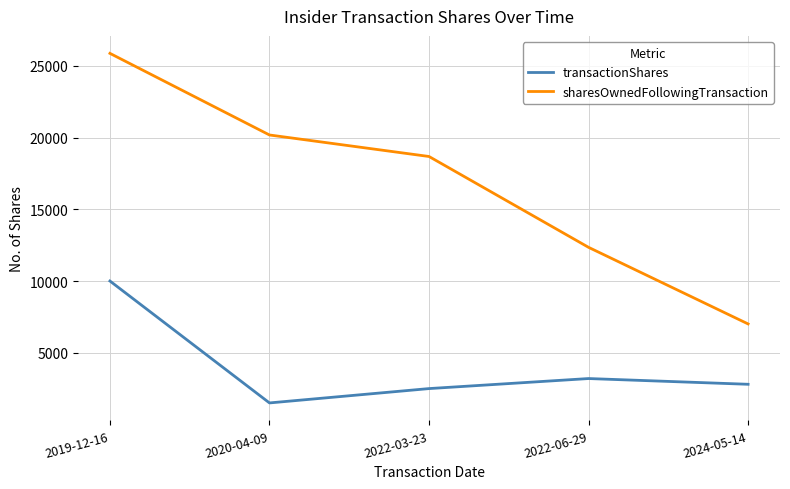

At which category is the sum across all series the highest?

2019-12-16